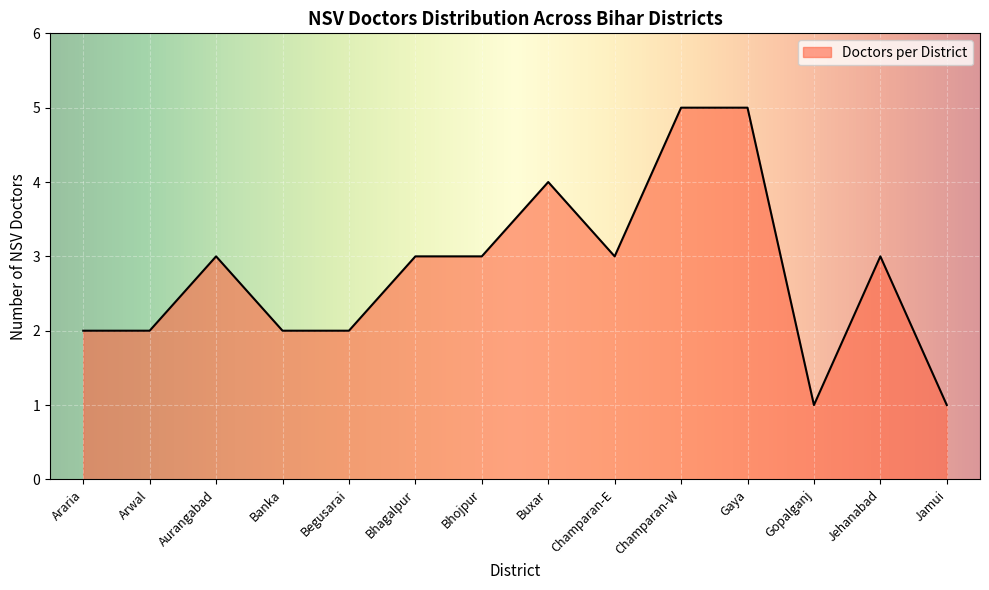

What is the difference between the maximum and minimum values?

4.0